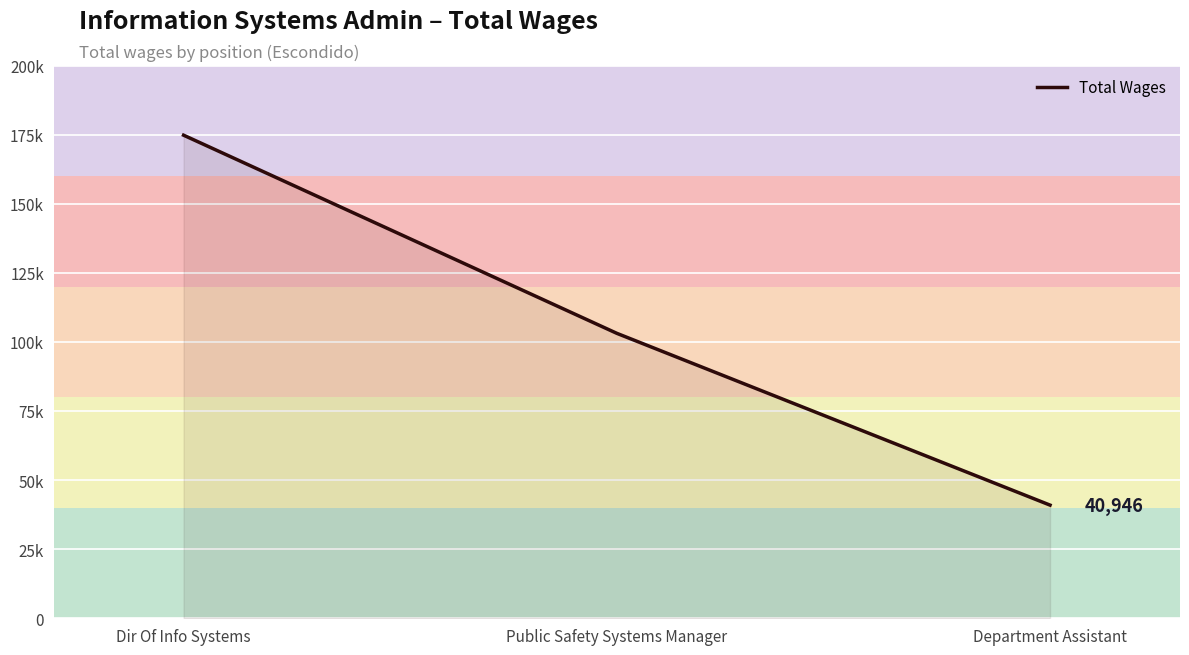

At which category does the chart reach its minimum across all series?

Department Assistant